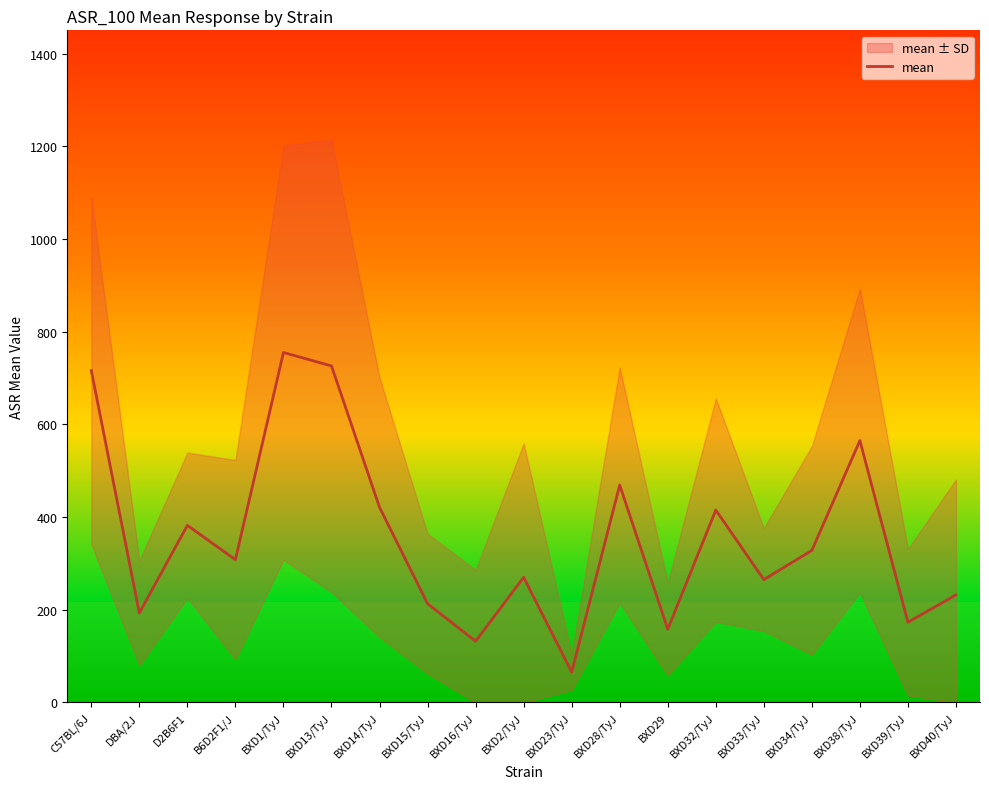

Which category has the lowest value across all series?

BXD23/TyJ